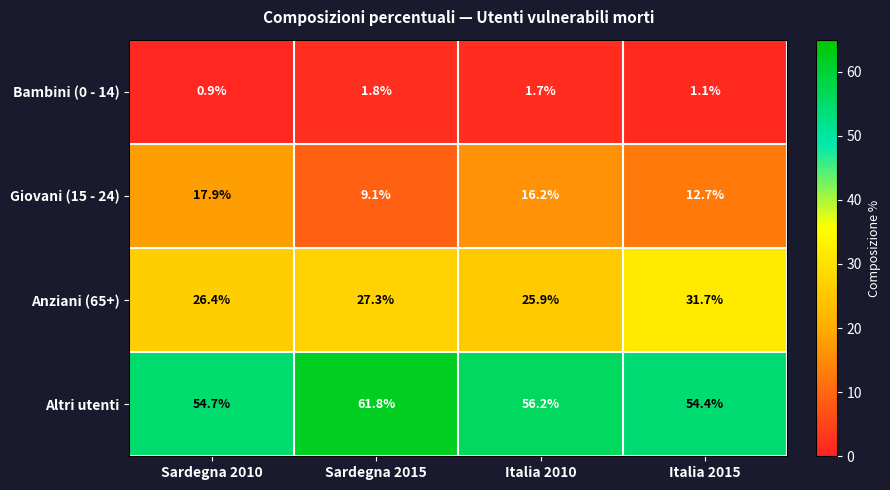

True or false: Altri utenti has a value of 54.4 at Italia 2015.

True